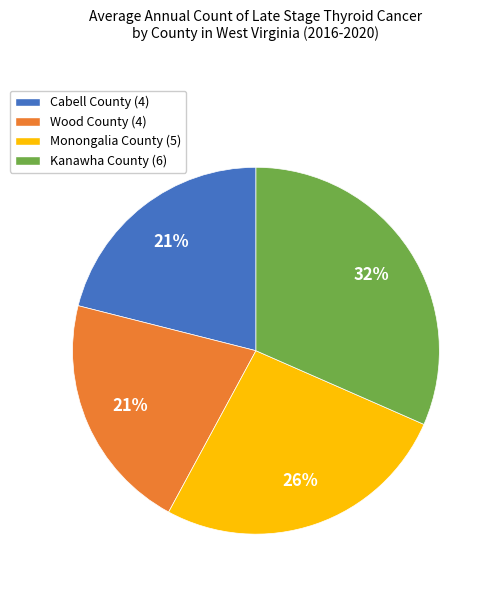

The Wood County slice represents 9% of the pie. True or false?

False